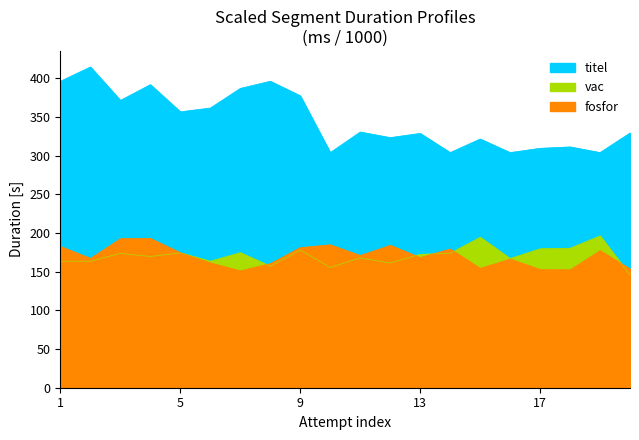

Reading left to right, list all the values displayed in this chart.

fosfor: 1=182.5	2=167.1	3=192.5	4=192.9	5=174.4	6=161.2	7=150.9	8=160.3	9=181.0	10=184.7	11=170.9	12=184.0	13=168.2	14=179.2	15=154.2	16=166.2	17=152.7	18=152.2	19=177.1	20=153.3
titel: 1=396.0	2=414.5	3=371.3	4=391.6	5=356.5	6=361.4	7=386.8	8=396.0	9=377.2	10=303.9	11=330.4	12=323.2	13=328.6	14=303.9	15=321.4	16=303.9	17=309.3	18=311.2	19=303.9	20=329.2
vac: 1=163.4	2=163.4	3=173.6	4=169.6	5=174.3	6=163.4	7=174.5	8=157.0	9=177.9	10=155.4	11=167.7	12=161.2	13=172.4	14=173.7	15=194.5	16=166.9	17=179.5	18=180.3	19=196.2	20=145.4